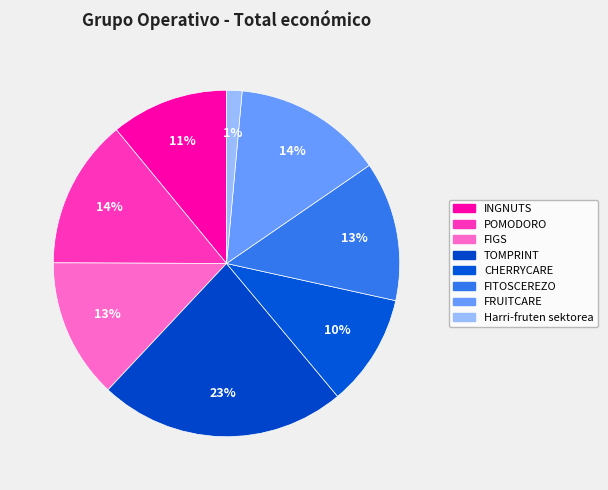

Is there any slice that represents more than half of the pie?

No